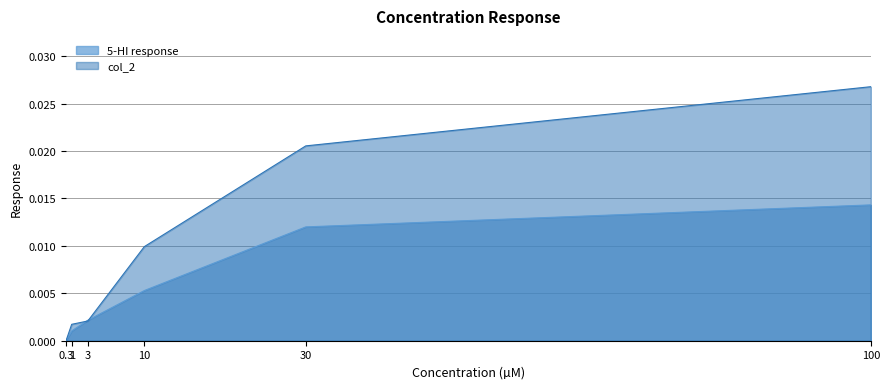

True or false: col_2 has more than 1 interior local peaks.

False